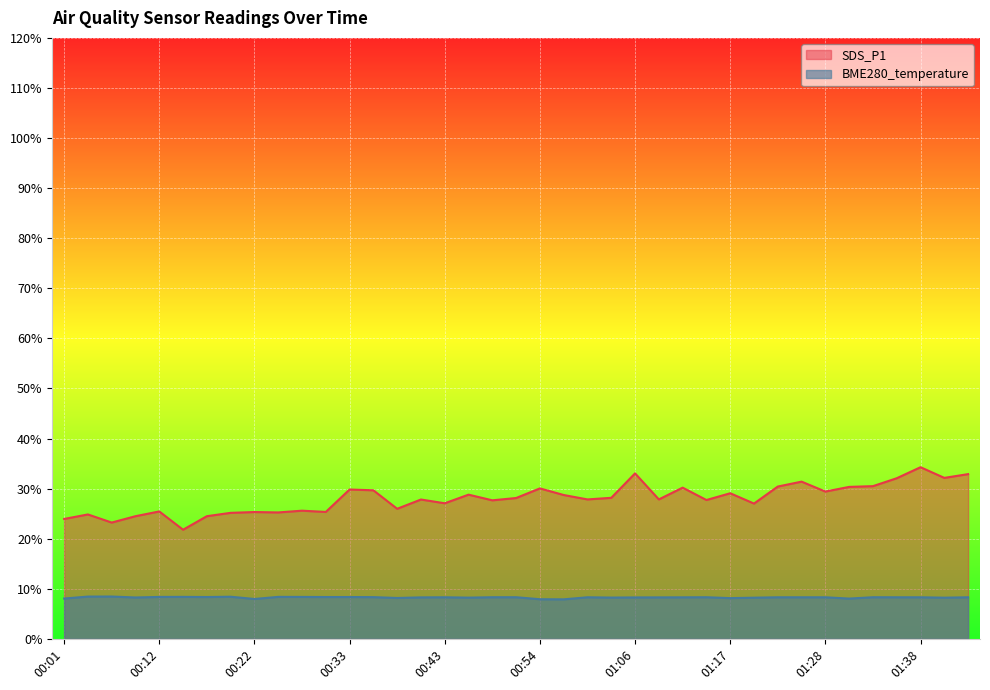

What is the value of the BME280_temperature point at the 32nd from the left?

8.3